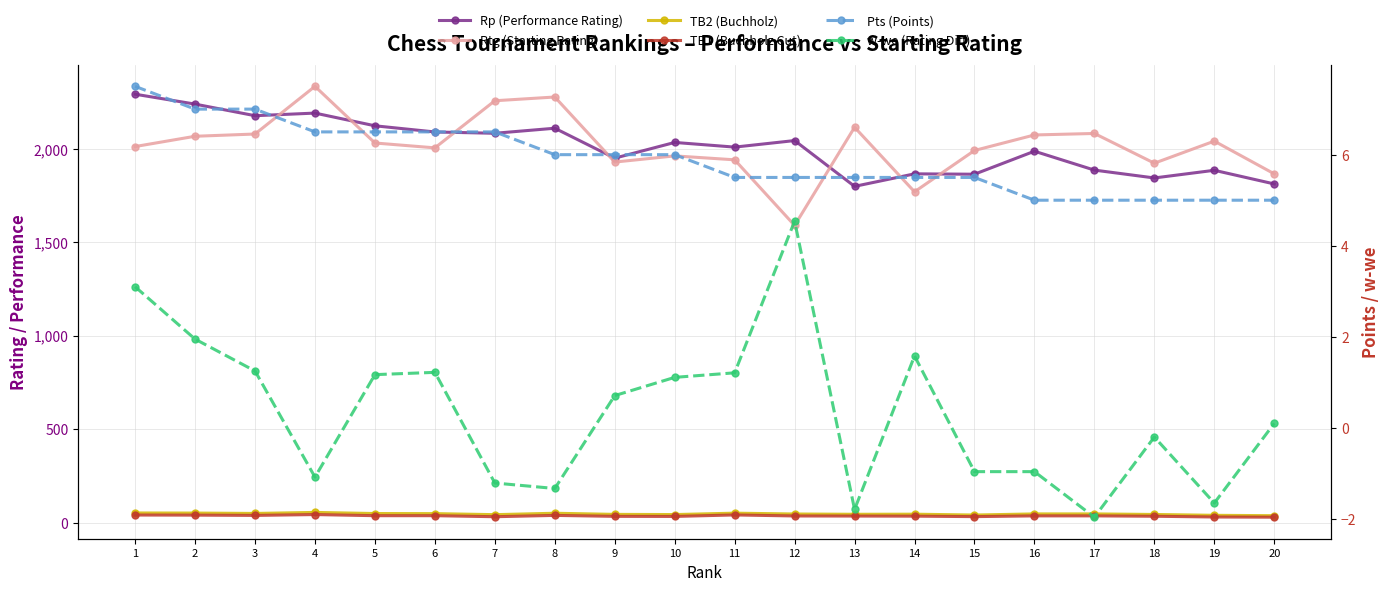

Is this an area chart (filled region under the line)?

No